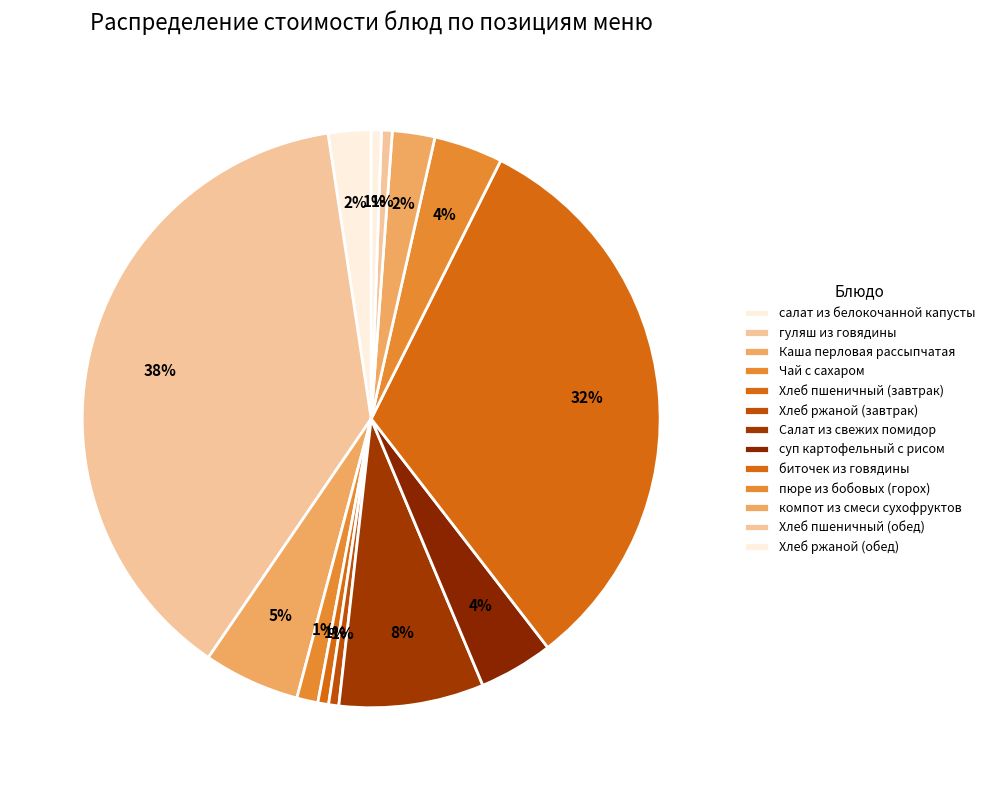

To the nearest percent, what is the combined percentage of суп картофельный с рисом and Хлеб пшеничный (завтрак)?

5%